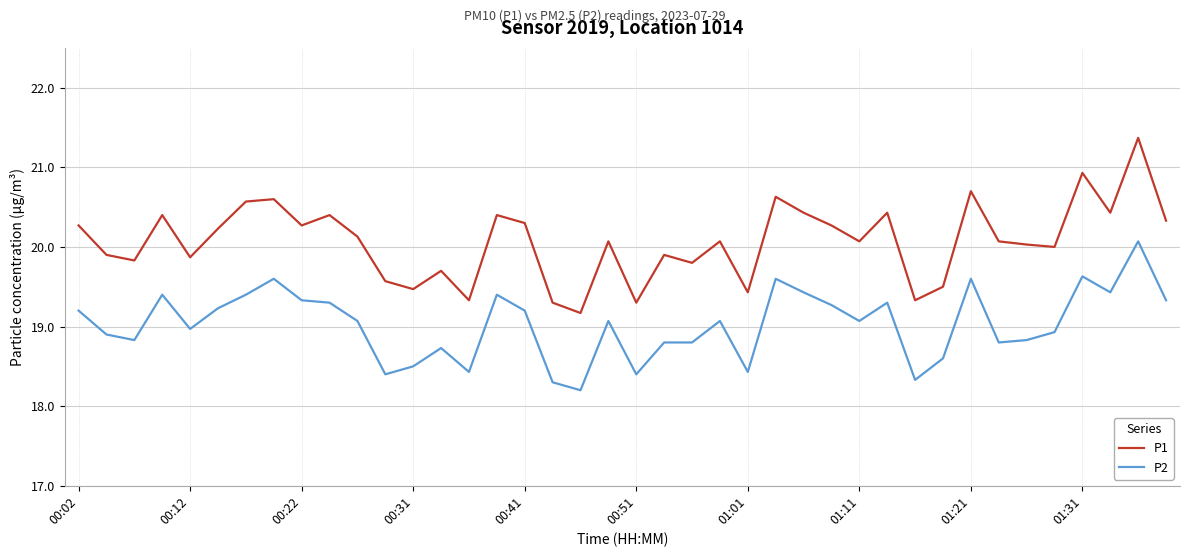

Rank the series by their maximum value, from lowest to highest.

P2, P1